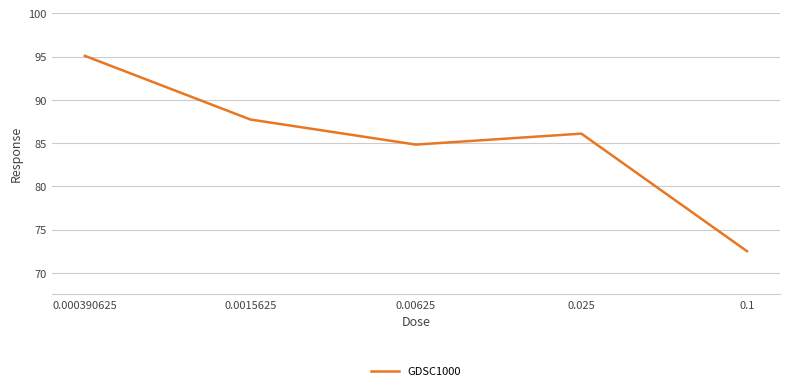

How many interior local valleys (lower than both neighbors) does the data have?

1